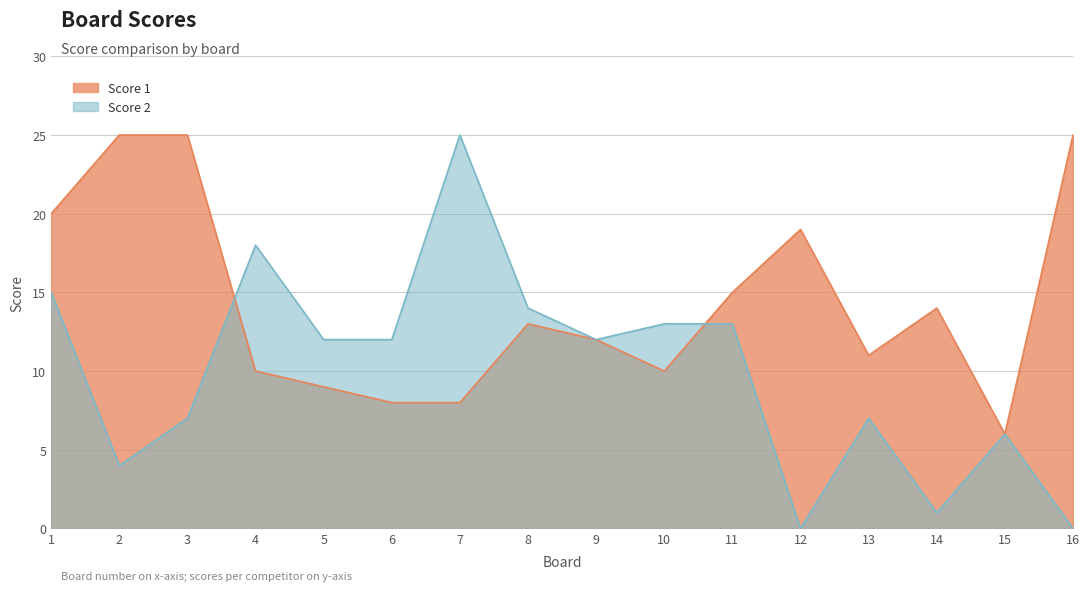

What is the difference between the second highest and second lowest values in the Score 1 series?

17